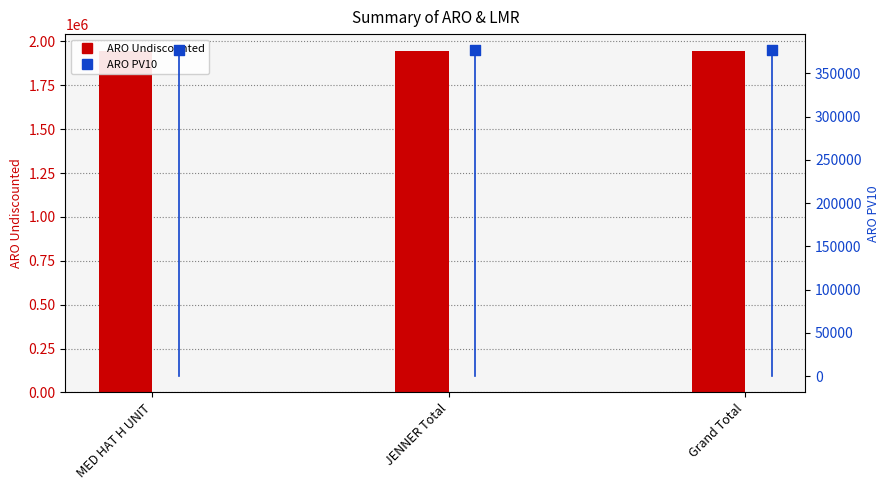

What is the total value across all series at JENNER Total?

2320344.6